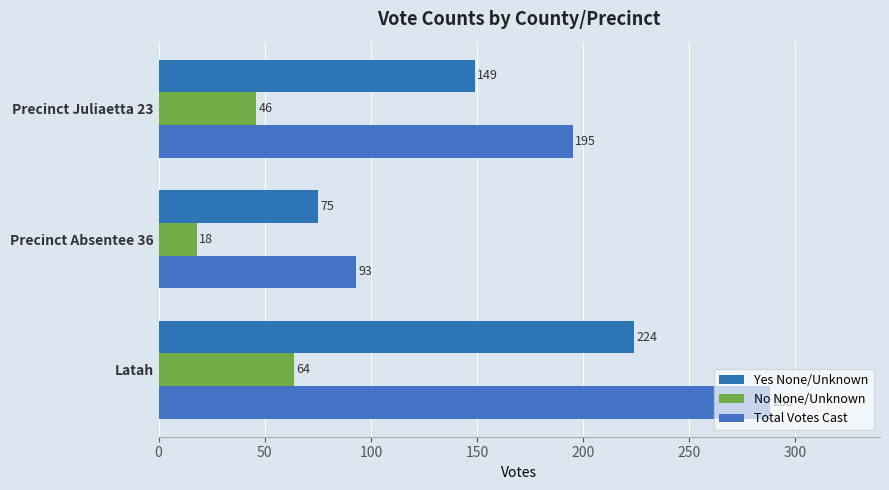

At which label is Total Votes Cast closest to 190?

Precinct Juliaetta 23